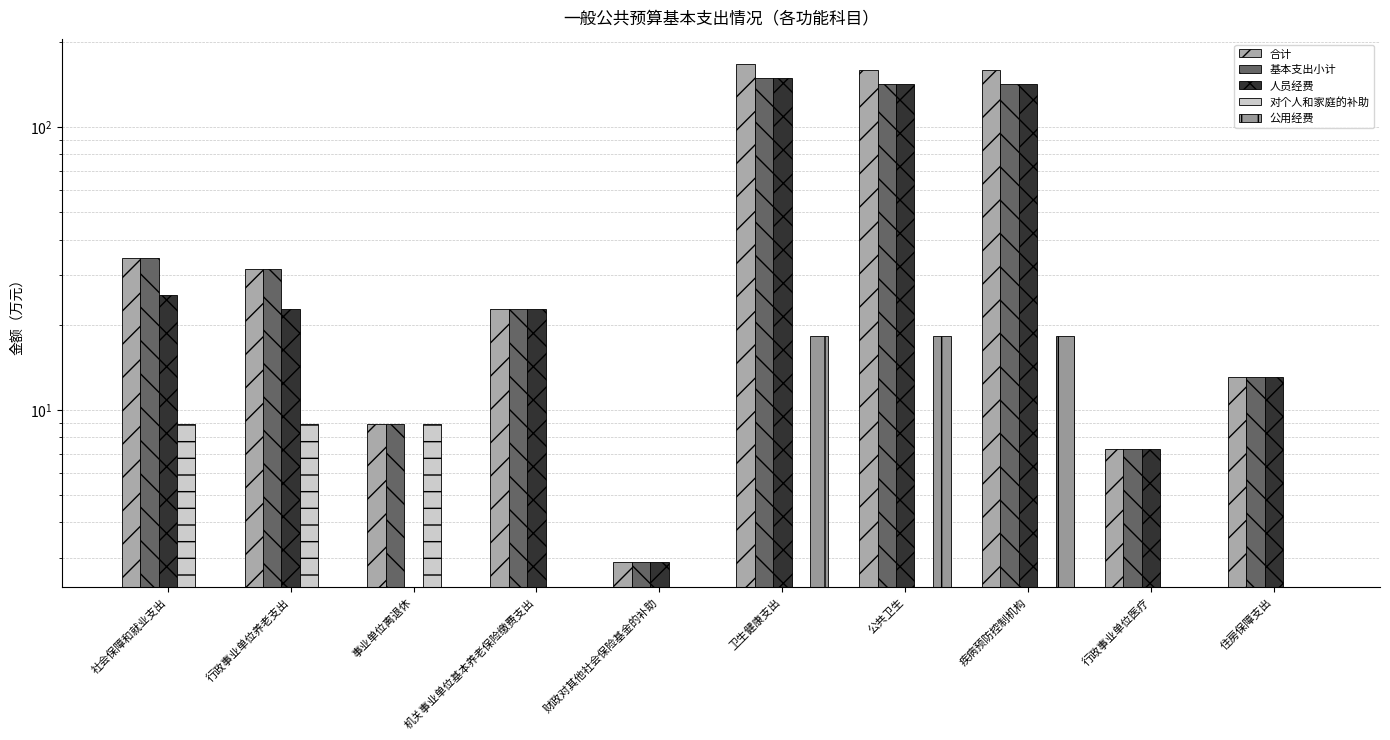

Where does the 合计 series first go above 31?

社会保障和就业支出